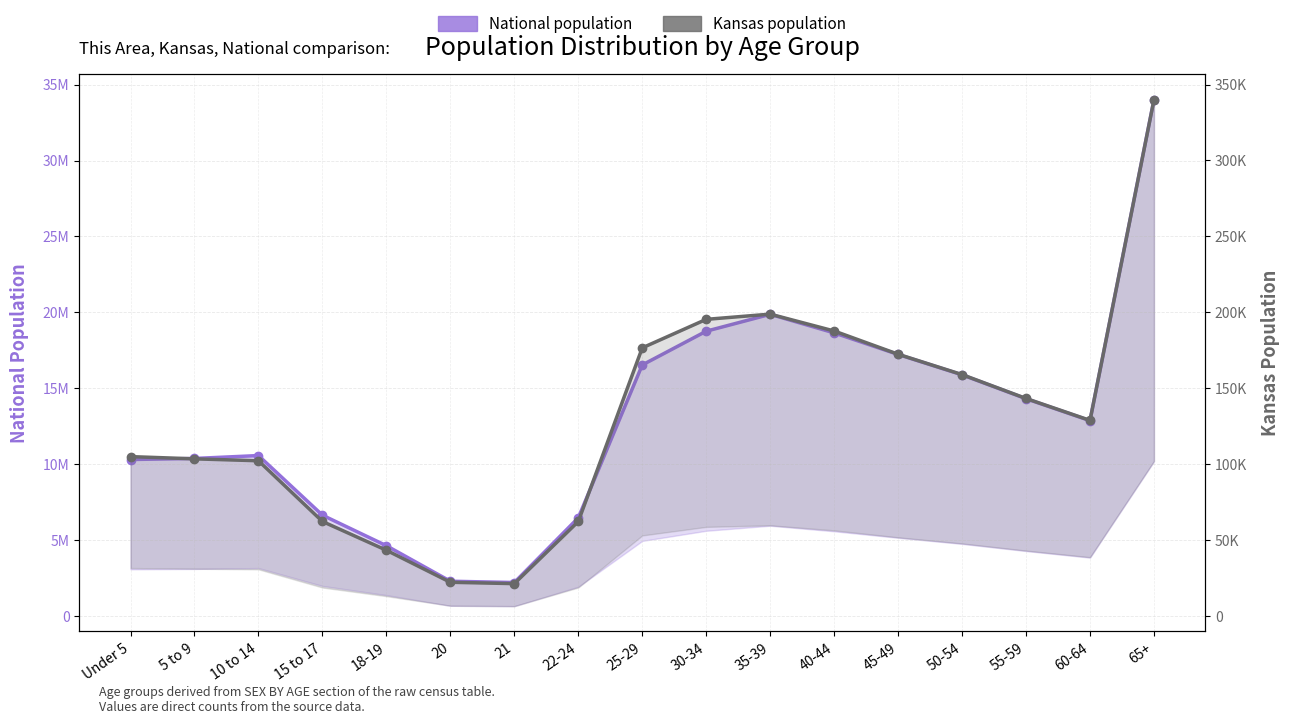

What is the sum of all National population values?

221771693